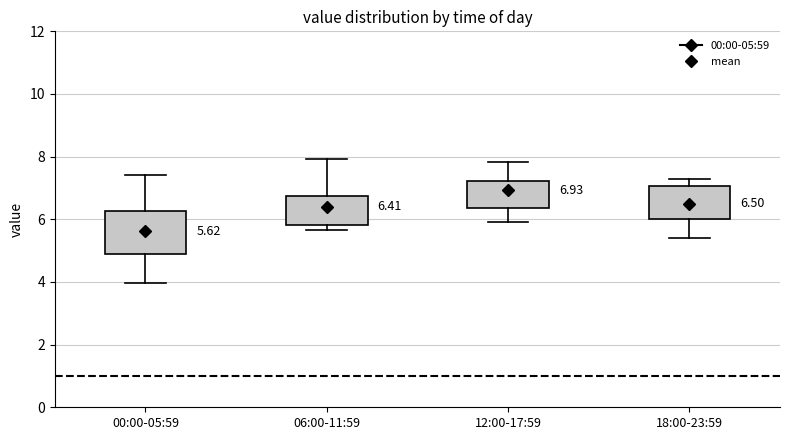

Which box is the tallest, from its lower edge to its upper edge?

00:00-05:59